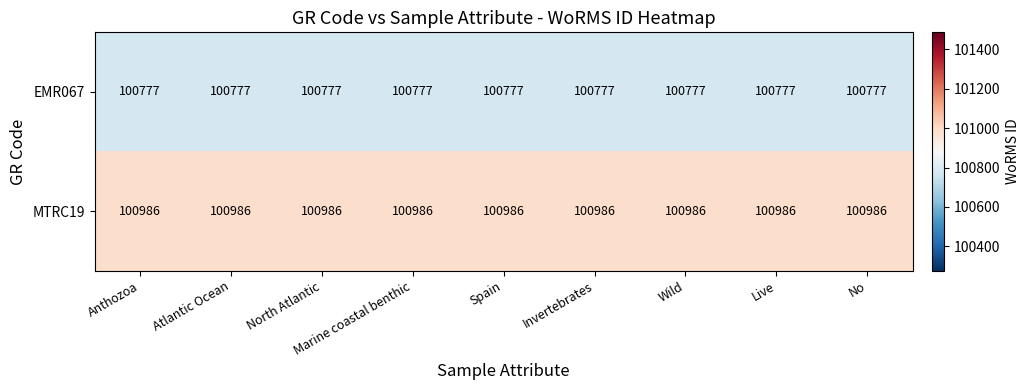

What is the spread (max minus min) of values at North Atlantic?

209